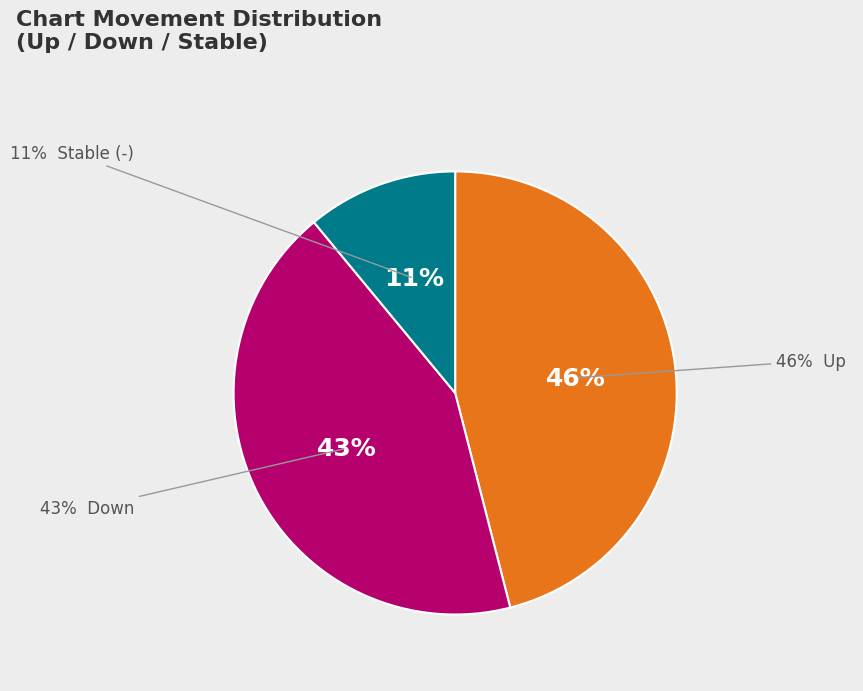

What is the smallest slice in the pie chart?

-